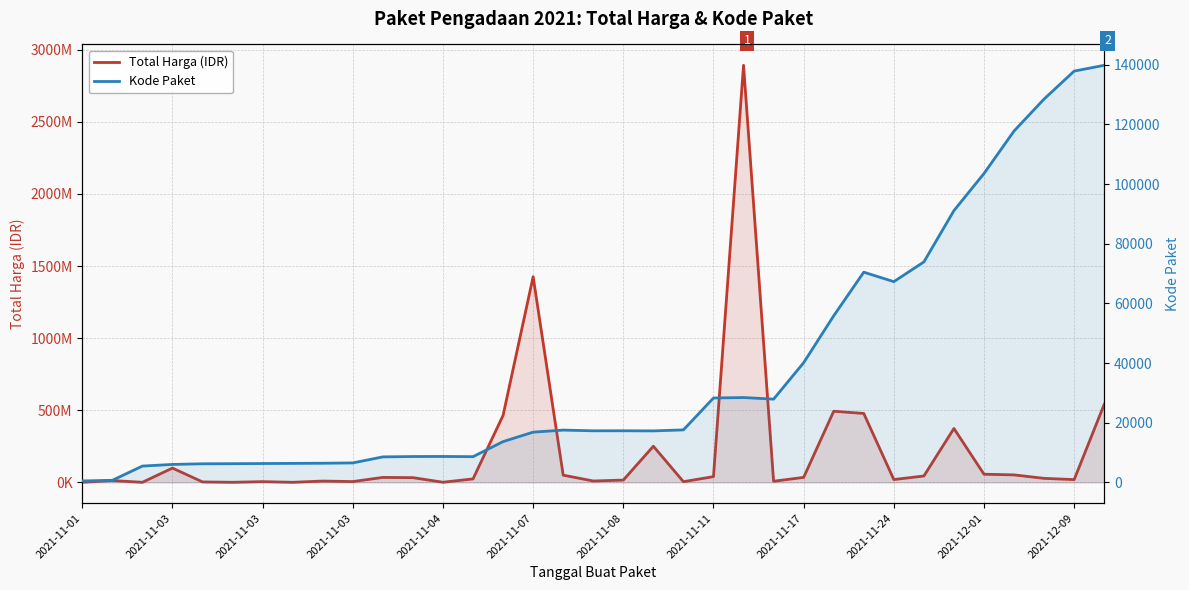

Rank the series by their average value, from highest to lowest.

Total Harga (IDR), Kode Paket